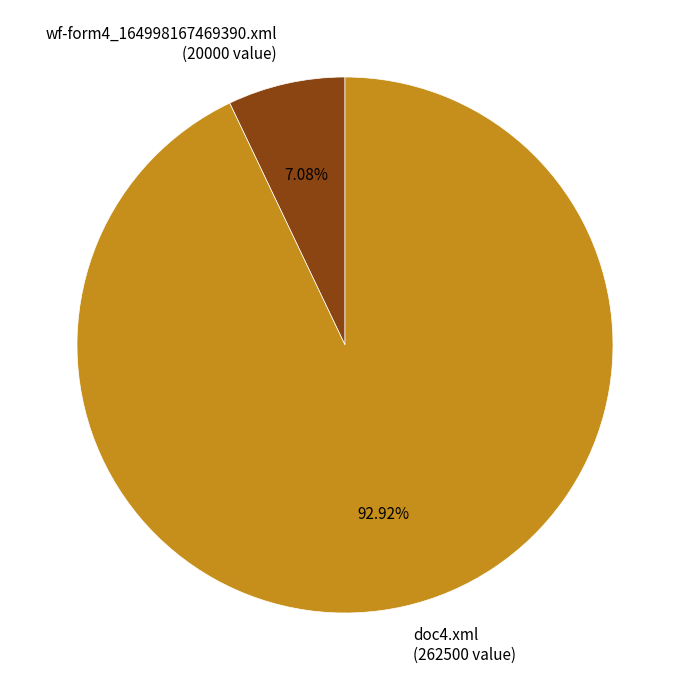

Between wf-form4_164998167469390.xml (20000 value) and doc4.xml (262500 value), which is larger?

doc4.xml (262500 value)